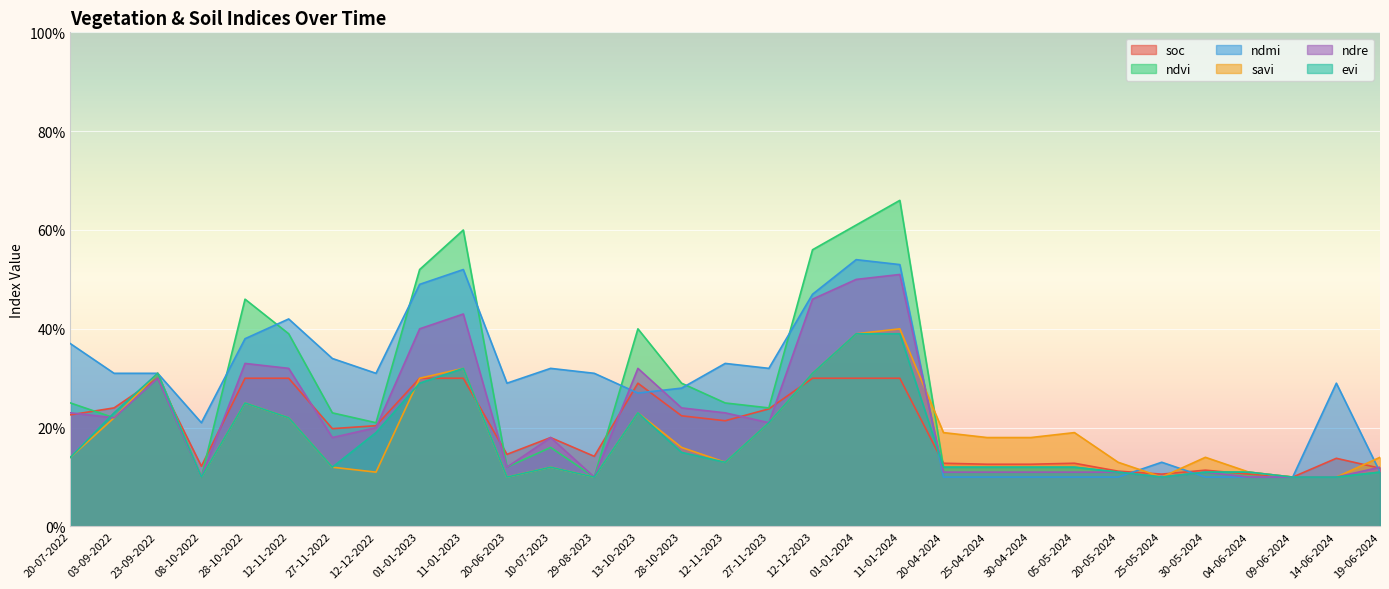

How many categories are shown in the chart?

31